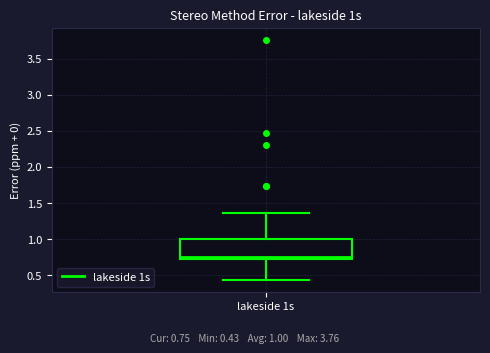

Where does the lower whisker of the box for lakeside 1s end on the y-axis? The values are not printed on the chart, so give them approximately, as read against the axis.

0.45